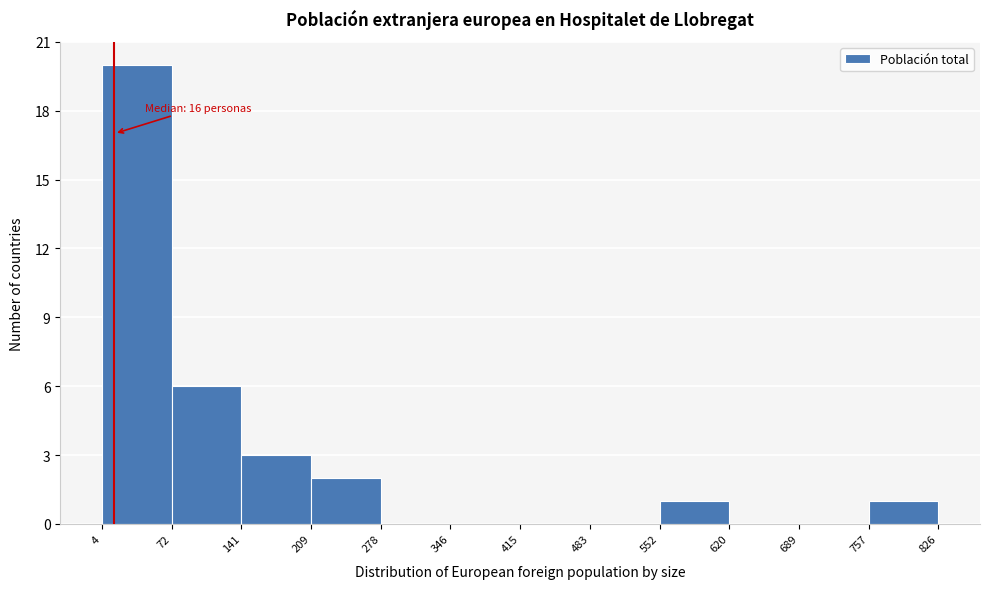

Over which range of the x-axis is the bar tallest?

4 to 72